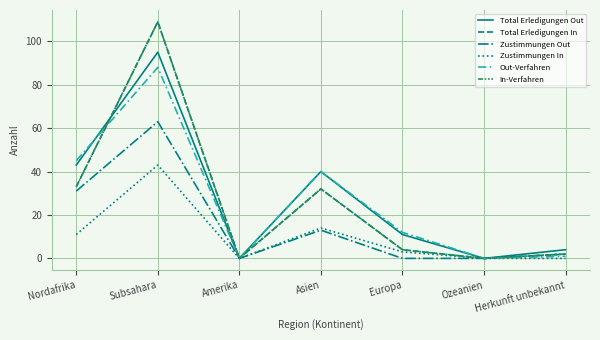

What is the difference between the highest and lowest values at Europa?

12